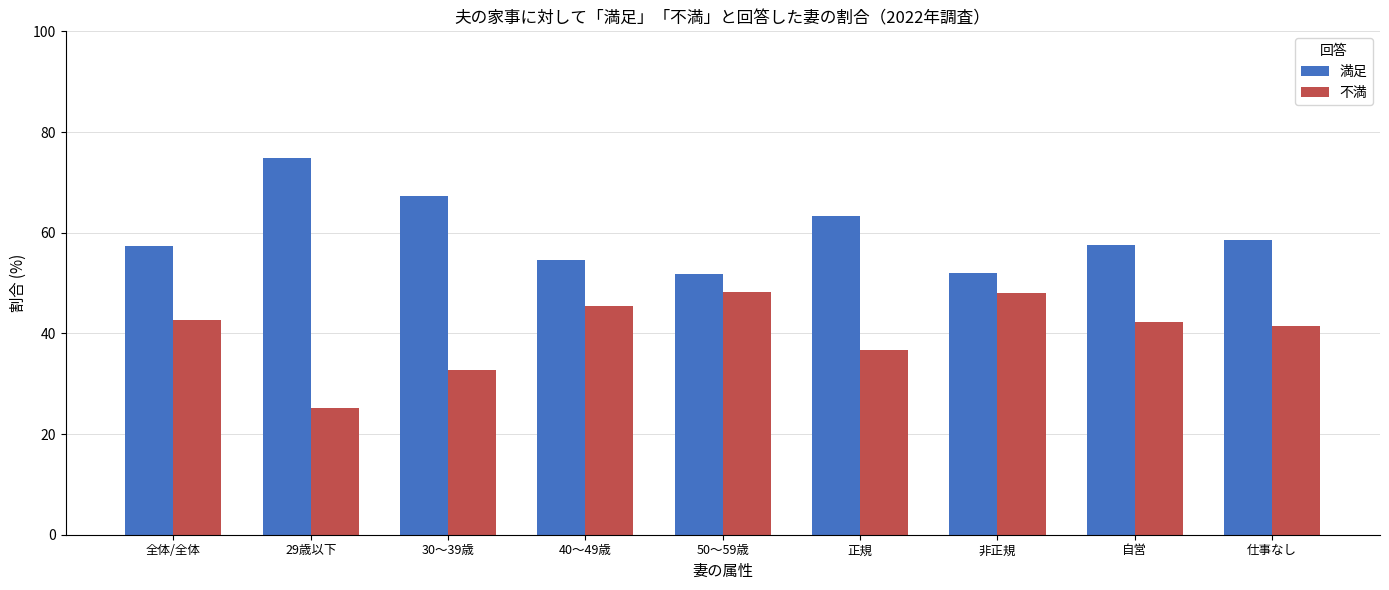

What is the sum of all 満足 values?

537.4